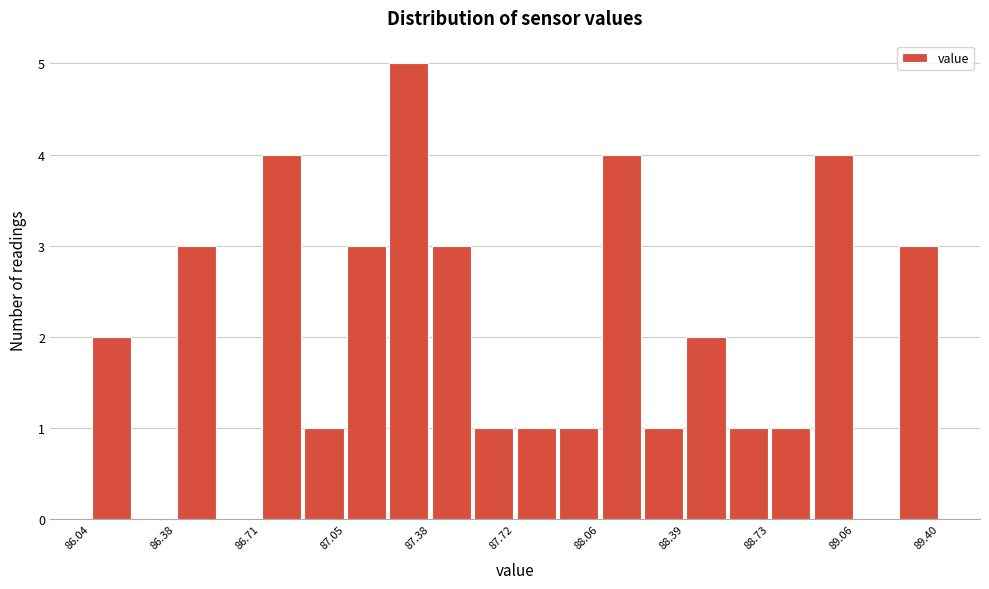

Around what value on the x-axis is the tallest bar? Give the approximate position of its centre, as read against the axis.

87.30